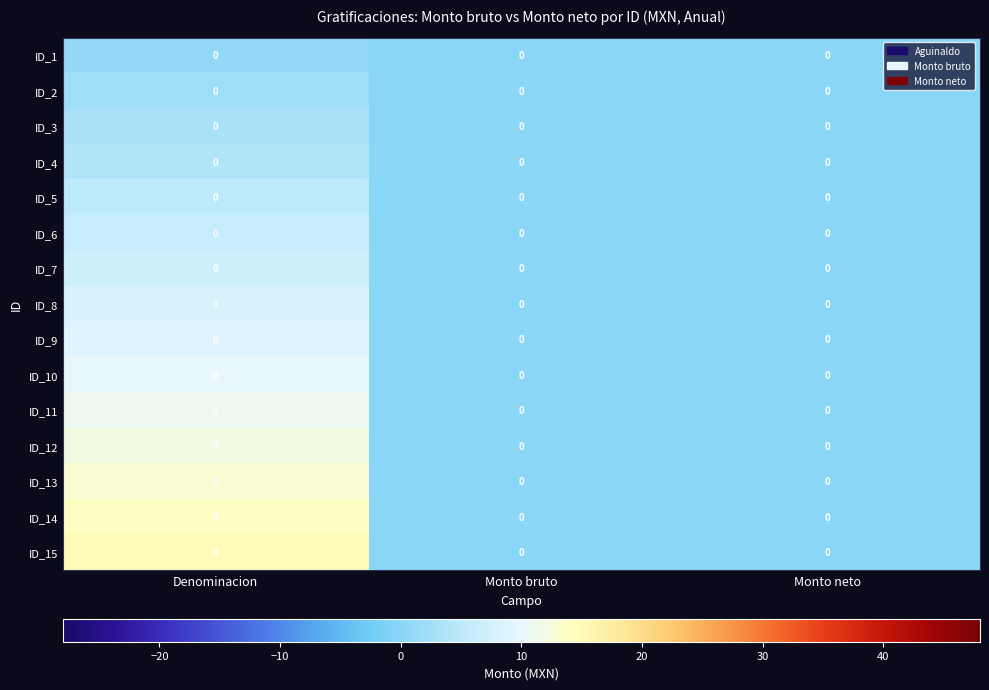

At how many categories does at least one series exceed 10?

1